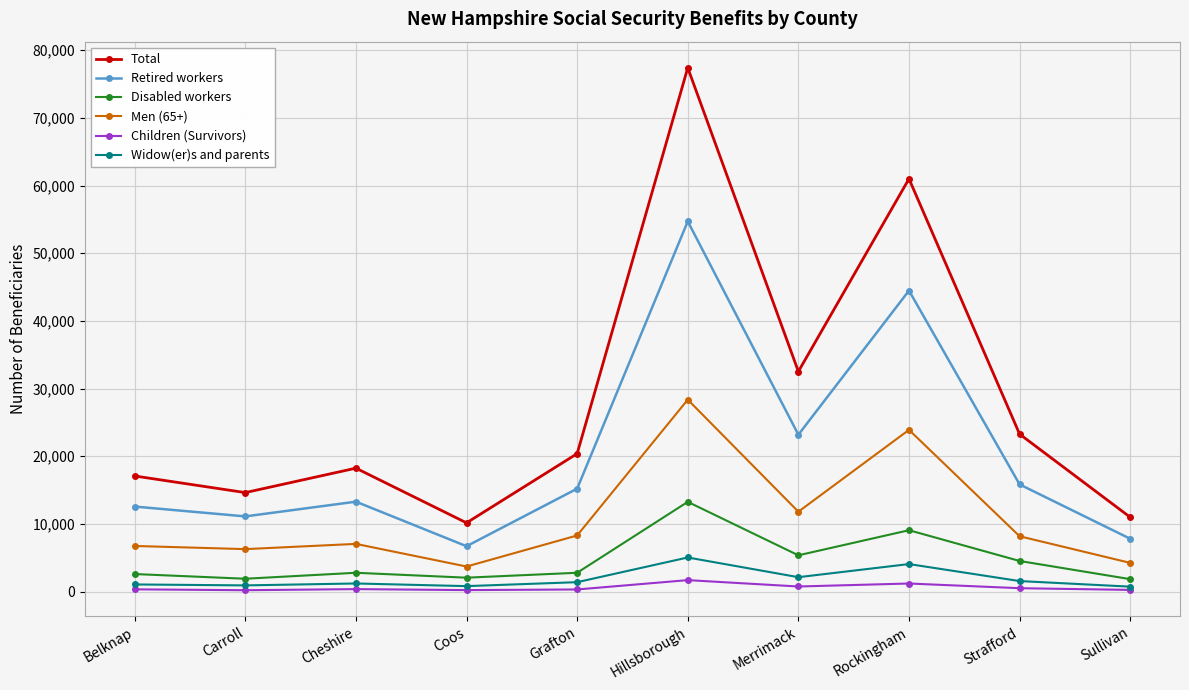

Which series has the largest range (max minus min)?

Total